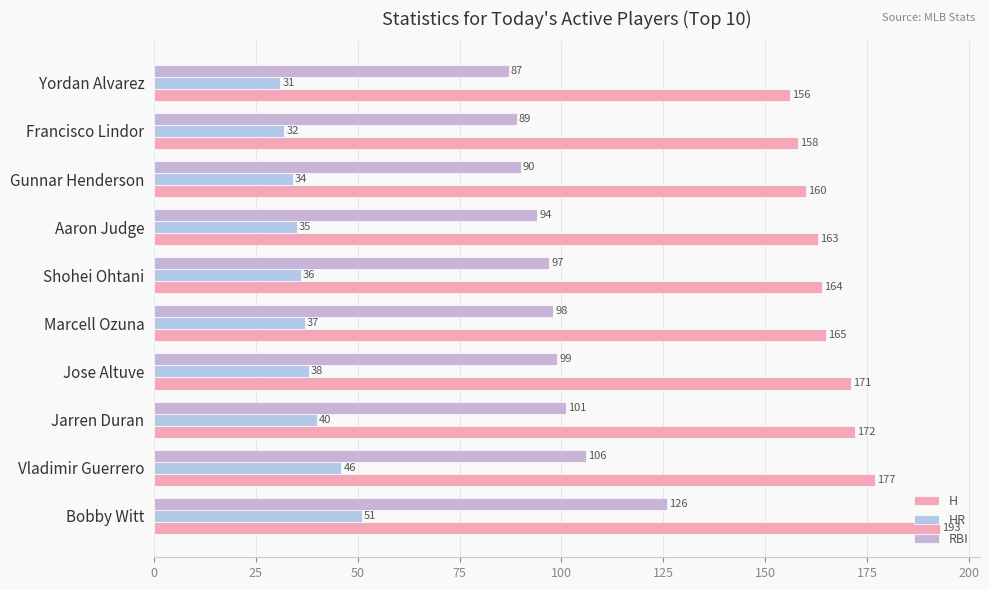

Which series has the largest total across all categories?

H